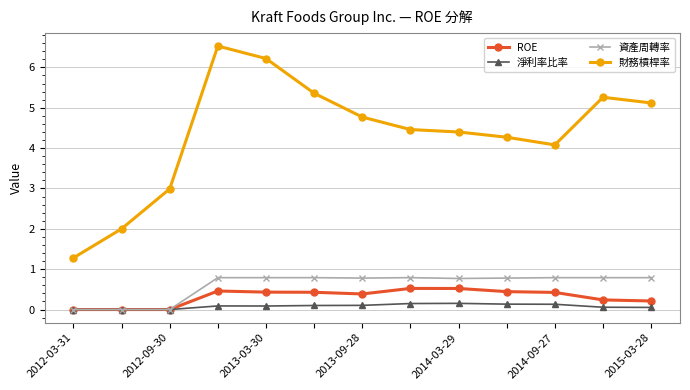

Which series has the largest total across all categories?

財務槓桿率